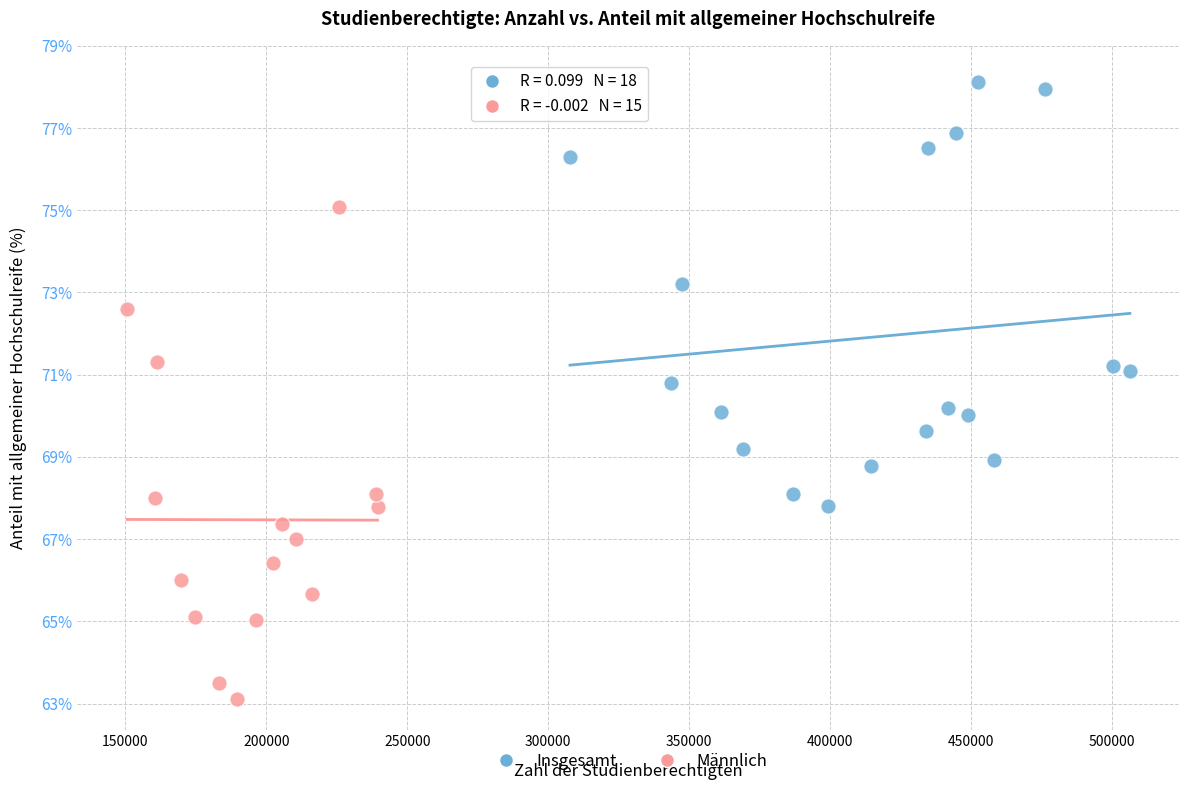

Which series contains the lowest Y value?

Männlich